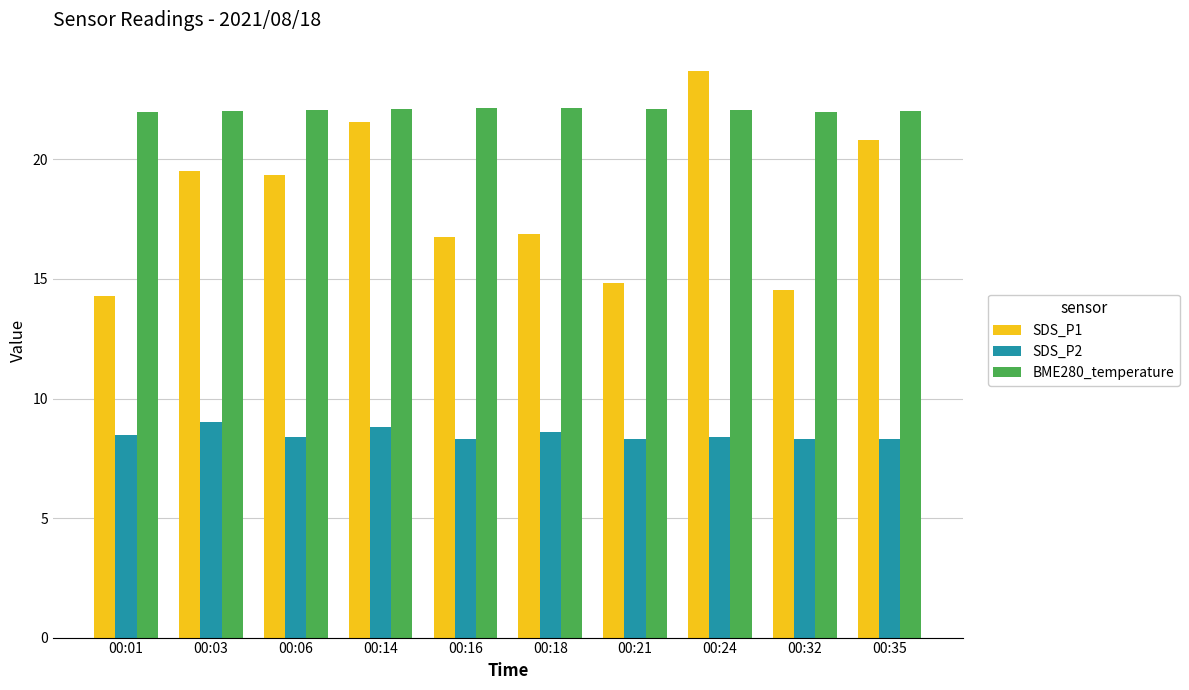

Is it true that BME280_temperature equals 22.0 at 00:01?

True